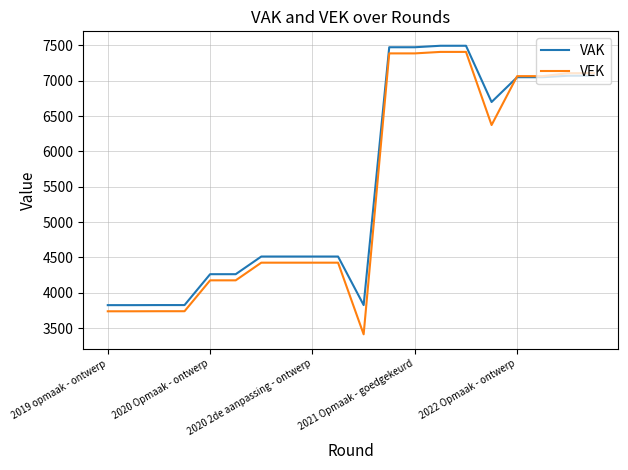

What is the maximum value for VAK?

7495